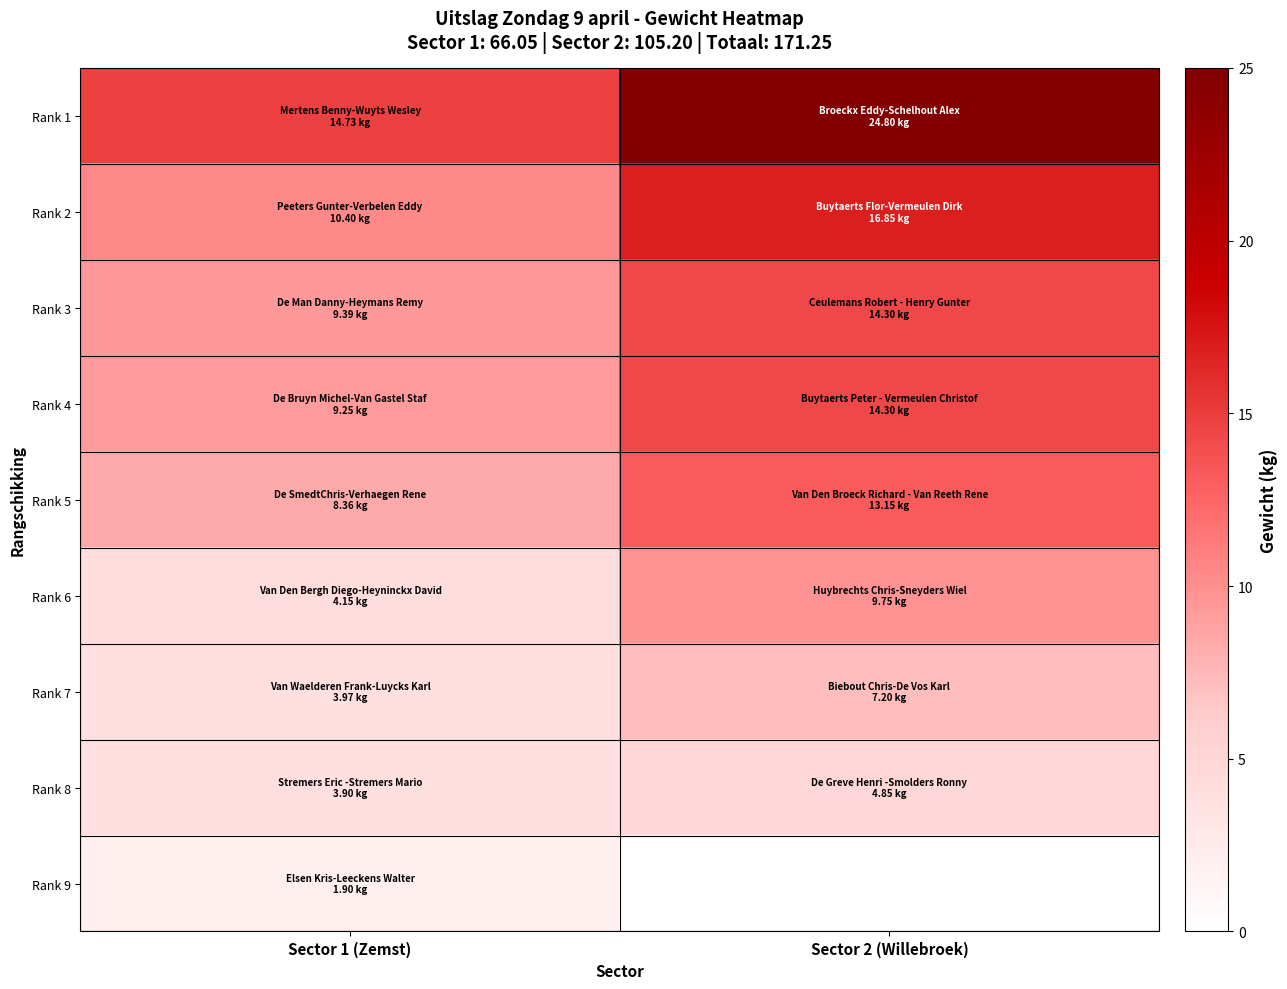

True or false: Rank 4 has a value of 8.4 at Sector 2 (Willebroek).

False